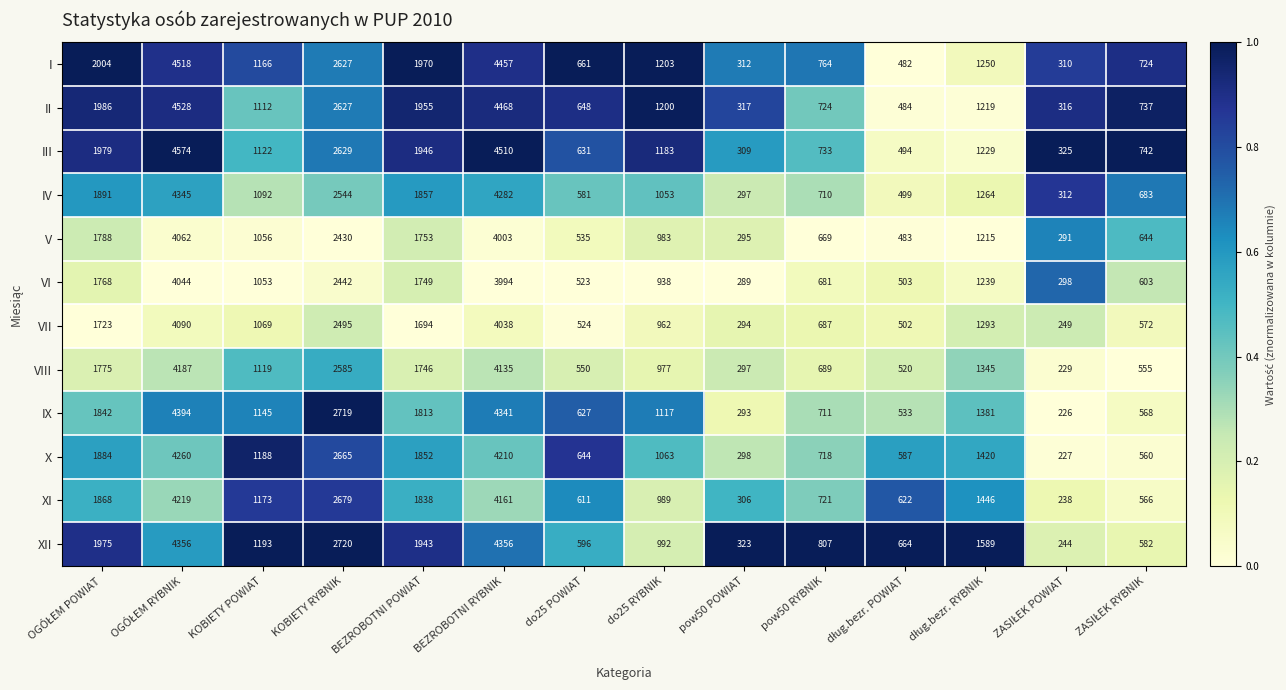

The value of IV at BEZROBOTNI RYBNIK is 4282. True or false?

True